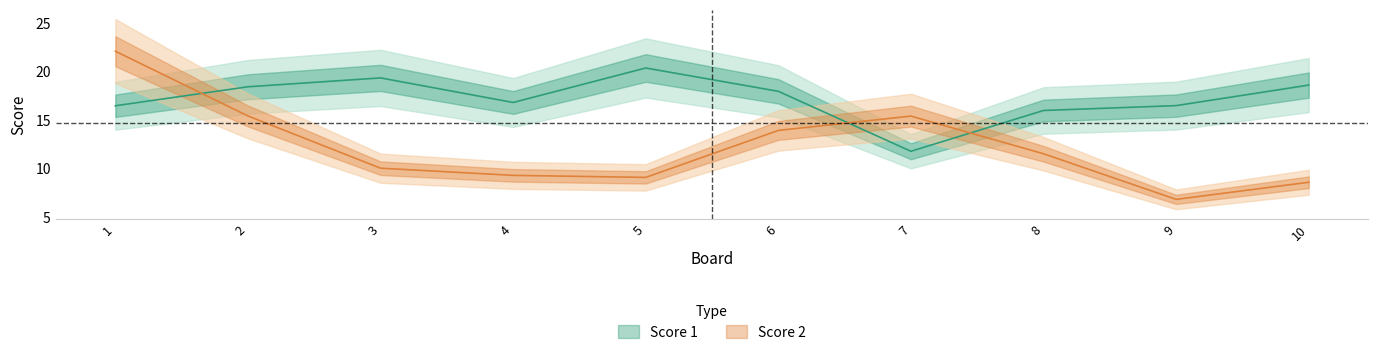

Which series changed the most between 6 and 9?

Score 2